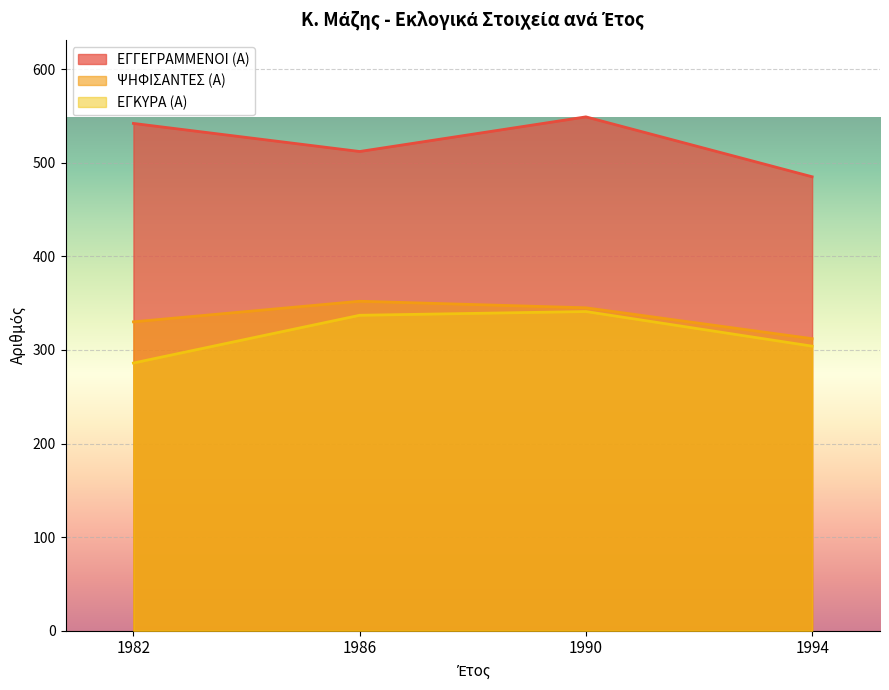

Which category has the highest value in the ΕΓΚΥΡΑ (Α) series?

1990